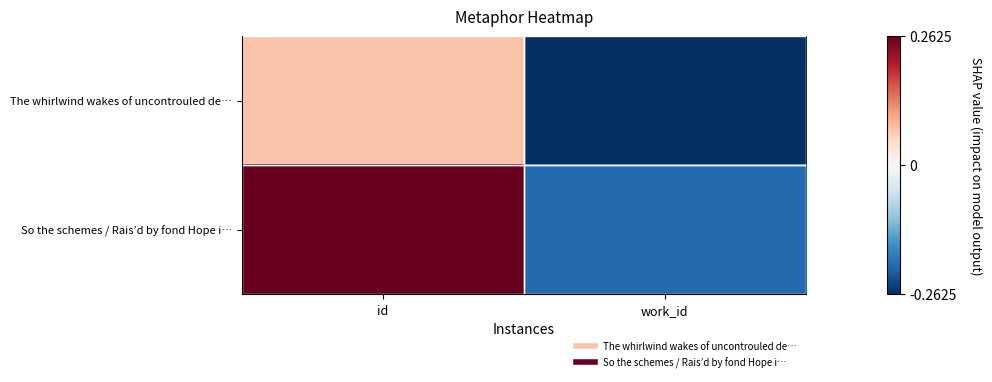

Rank the series by their maximum value, from highest to lowest.

So the schemes / Rais’d by fond Hope i…, The whirlwind wakes of uncontrouled de…